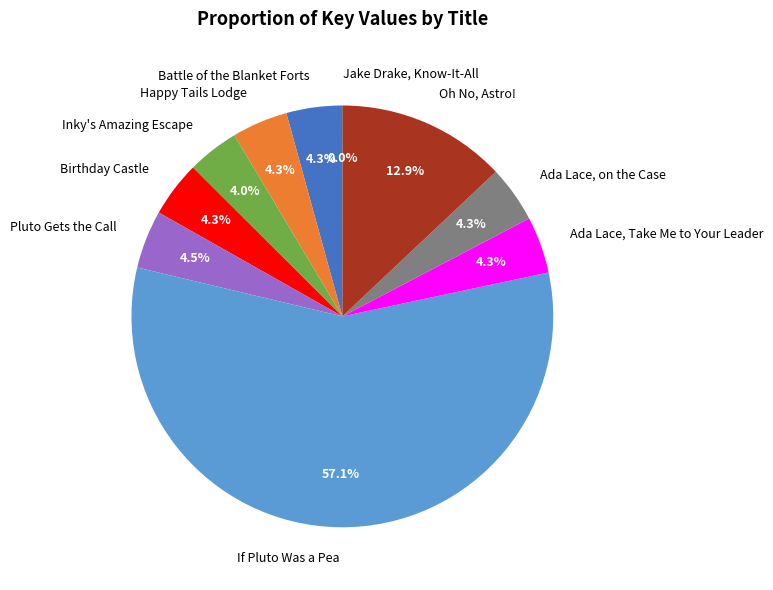

What percentage is NOT represented by Ada Lace, Take Me to Your Leader?

95.7%